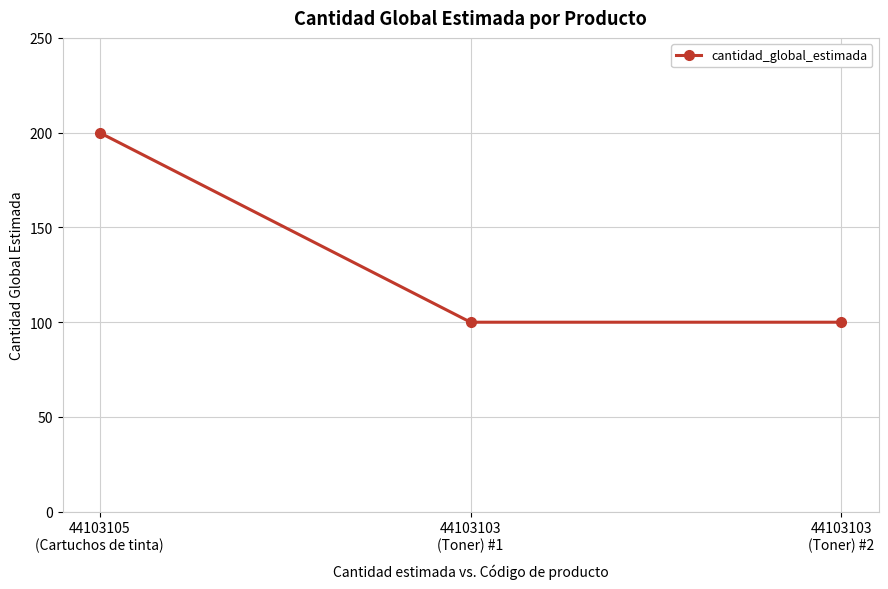

The chart shows a value of 100 at 44103103
(Toner) #2. True or false?

True